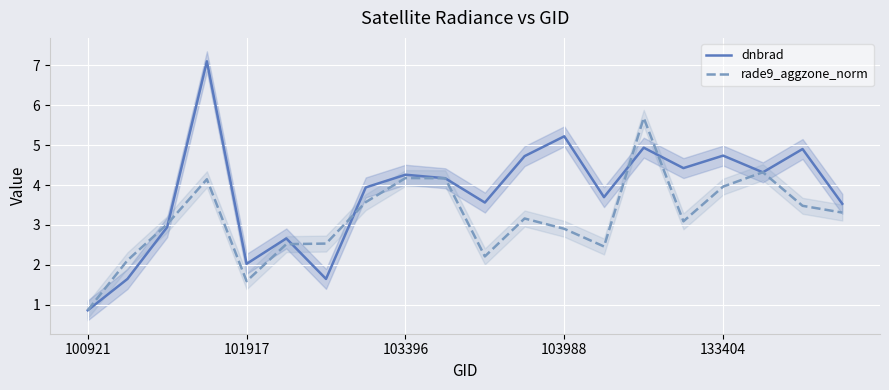

Reading right to left, extract all data points from this chart.

dnbrad: 3.5	4.9	4.3	4.7	4.4	4.9	3.7	5.2	4.7	3.6	4.2	4.3	3.9	1.6	2.7	2.0	7.1	2.9	1.6	0.9
rade9_aggzone_norm: 3.3	3.5	4.3	4.0	3.1	5.7	2.5	2.9	3.2	2.2	4.2	4.2	3.6	2.5	2.5	1.6	4.1	3.0	2.1	0.9